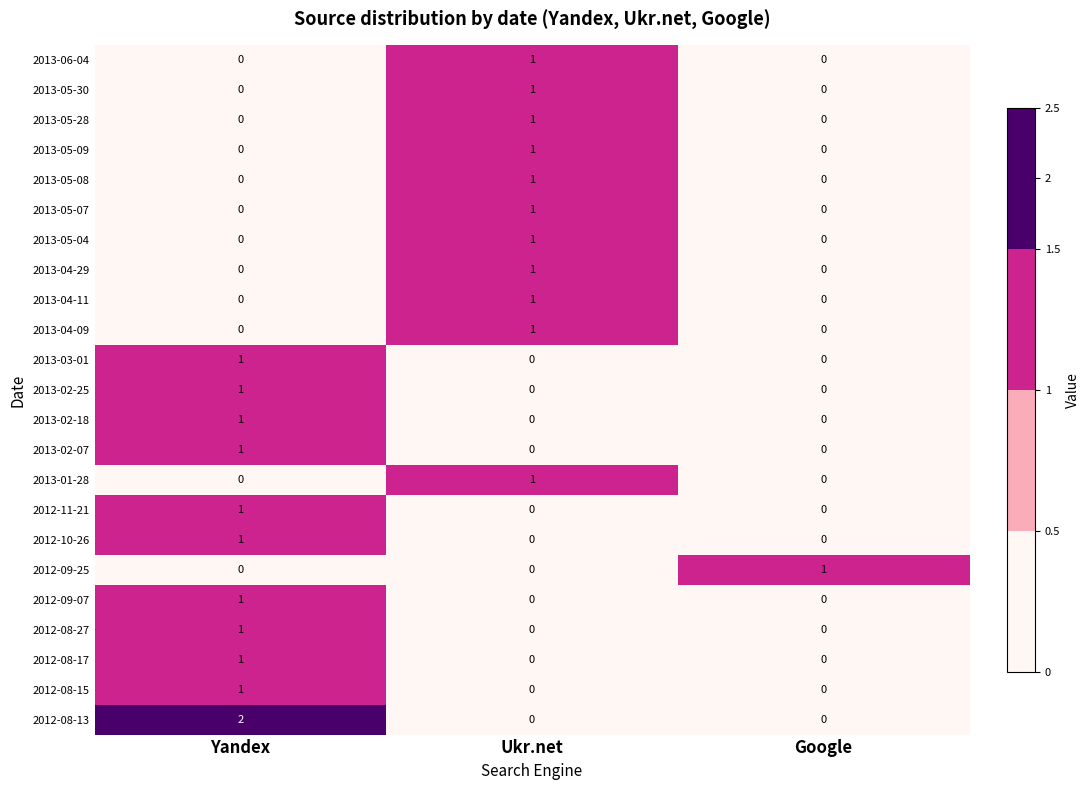

What is the total value across all series at Google?

1